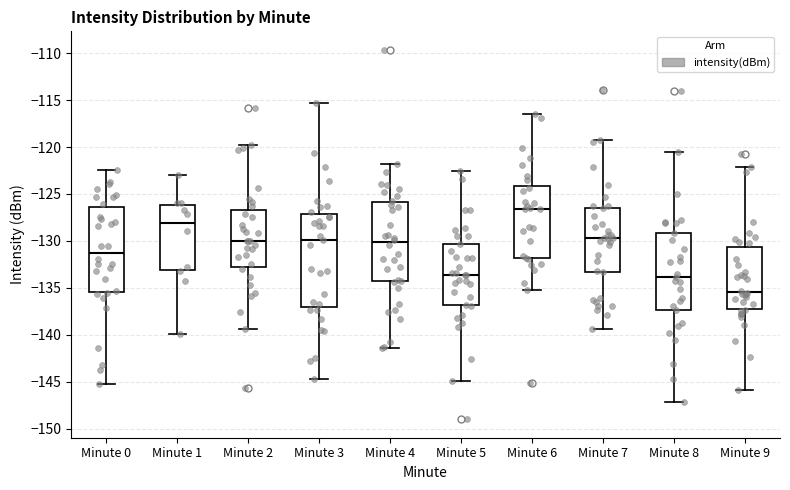

Reading left to right, transcribe this box plot: for each box, give where its median line is, the range the box spans, and where its two whiskers end, as read against the y-axis. The values are not printed on the chart, so give them approximately, as read against the axis.

Minute 0: median -131.0, box -135.5 to -126.5, whiskers -145.0 to -122.5
Minute 1: median -128.0, box -133.0 to -126.0, whiskers -140.0 to -123.0
Minute 2: median -130.0, box -132.5 to -126.5, whiskers -139.5 to -120.0
Minute 3: median -130.0, box -137.0 to -127.0, whiskers -144.5 to -115.5
Minute 4: median -130.0, box -134.5 to -126.0, whiskers -141.5 to -122.0
Minute 5: median -133.5, box -137.0 to -130.5, whiskers -145.0 to -122.5
Minute 6: median -126.5, box -132.0 to -124.0, whiskers -135.5 to -116.5
Minute 7: median -129.5, box -133.5 to -126.5, whiskers -139.5 to -119.5
Minute 8: median -134.0, box -137.5 to -129.0, whiskers -147.0 to -120.5
Minute 9: median -135.5, box -137.0 to -130.5, whiskers -146.0 to -122.0